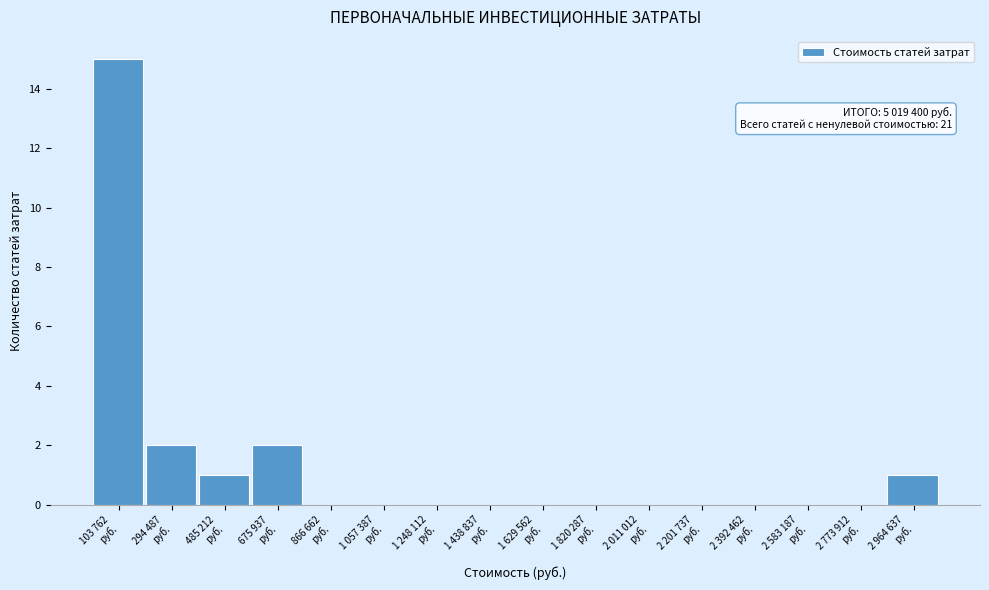

What is the maximum value shown in the chart?

15